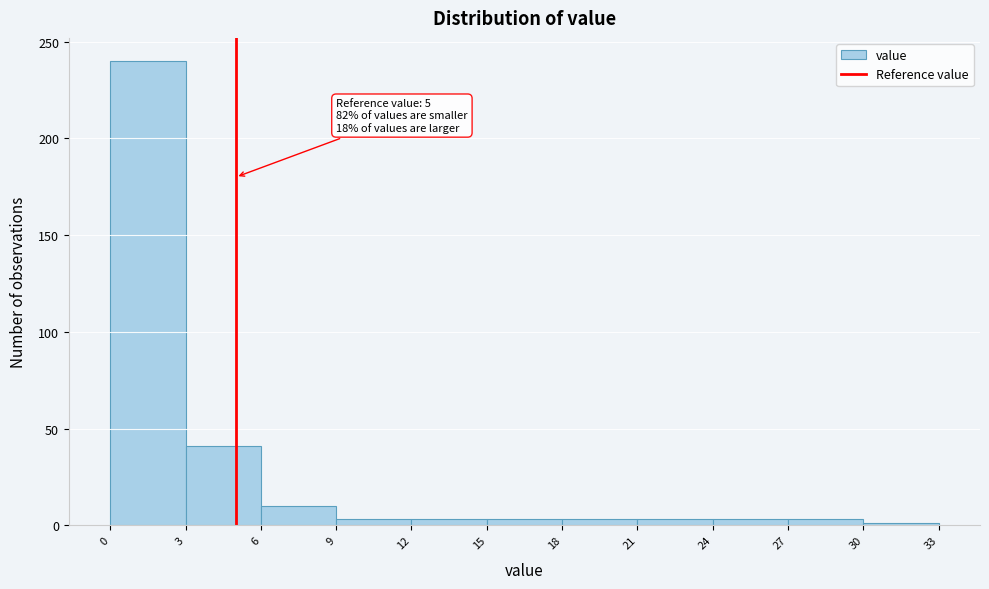

Over which range of the x-axis is the bar tallest?

0 to 3